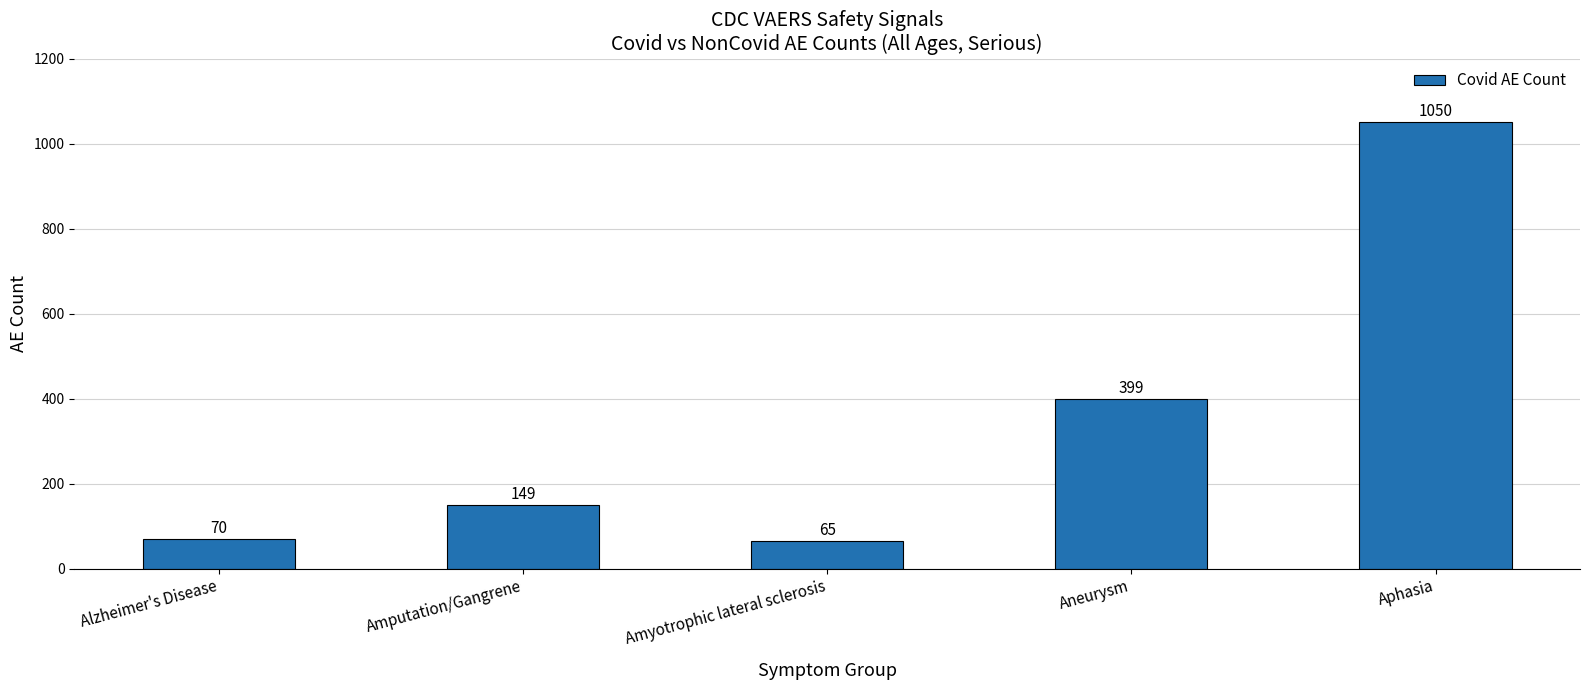

What is the maximum value shown in the chart?

1050